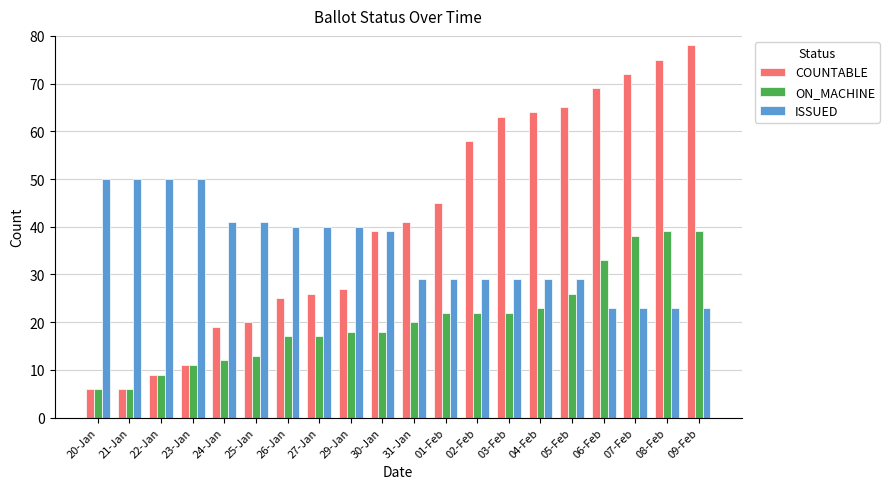

How many bars are there in total?

60